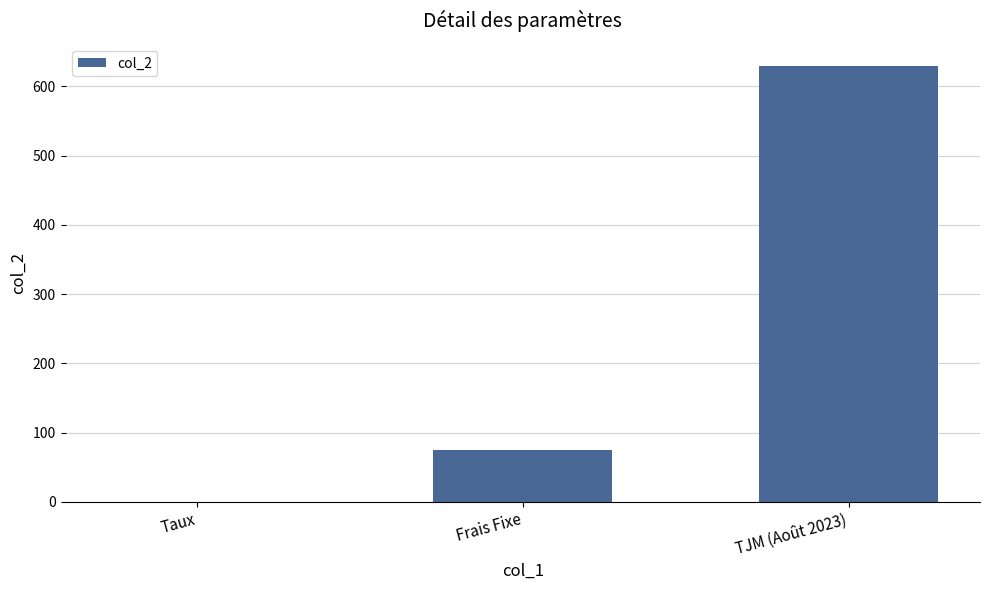

What is the ratio of the value at TJM (Août 2023) to the value at Frais Fixe?

8.4